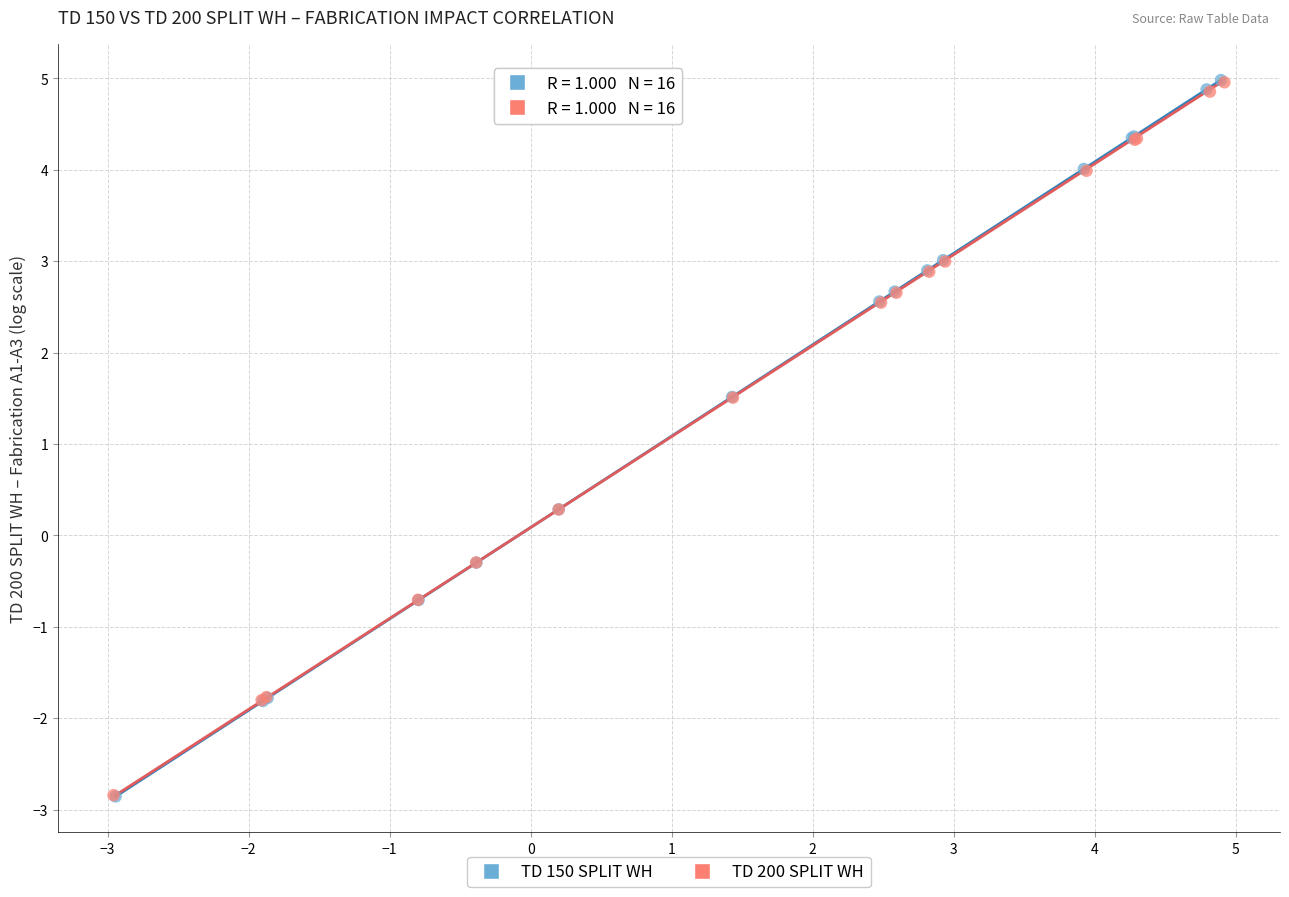

Which series has the widest spread of Y values?

TD 150 SPLIT WH